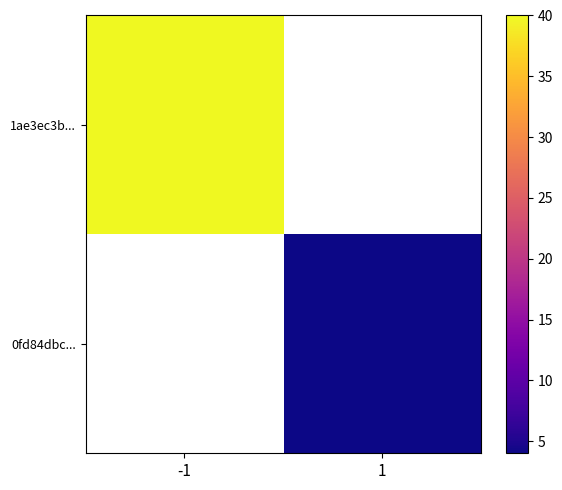

Is the value of 0fd84dbc... at -1 greater than the value of 1ae3ec3b... at -1?

No